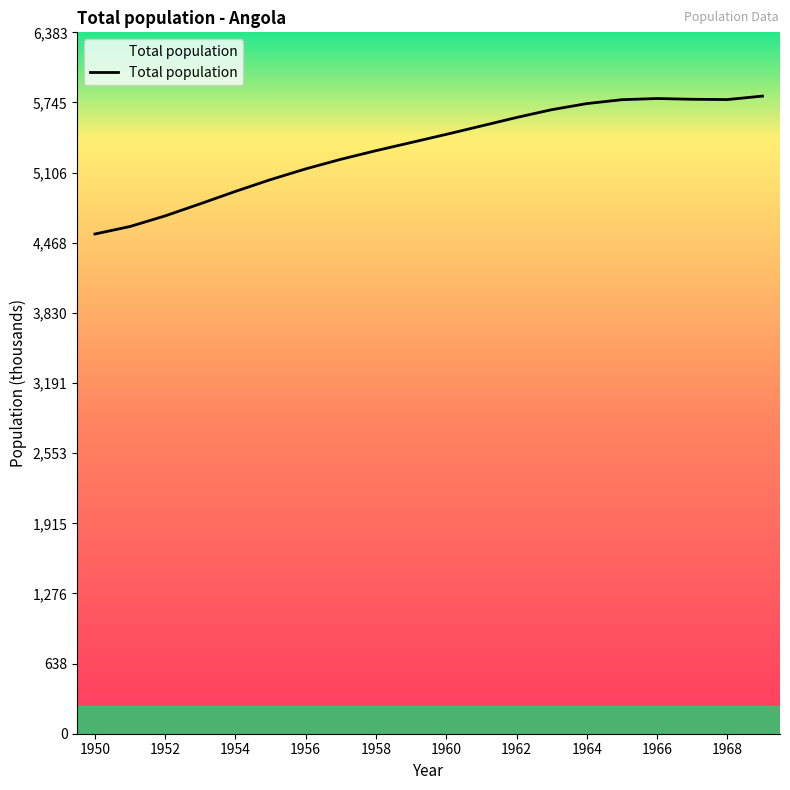

What is the maximum value shown in the chart?

5803.3